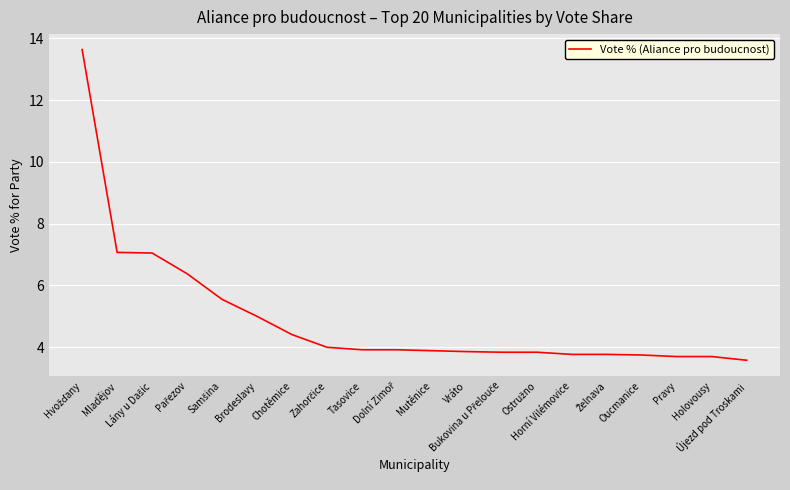

Rank the categories by value from lowest to highest.

Újezd pod Troskami, Pravy, Holovousy, Oucmanice, Horní Vilémovice, Želnava, Bukovina u Přelouče, Ostružno, Vráto, Mutěnice, Tasovice, Dolní Zimoř, Zahorčice, Chotěmice, Brodeslavy, Samšina, Pařezov, Lány u Dašic, Mladějov, Hvožďany